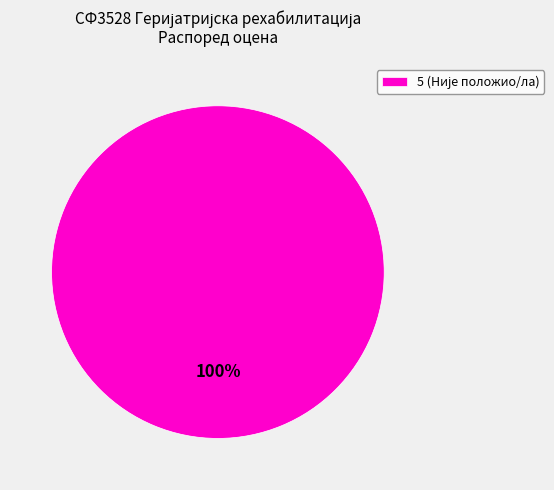

How many segments does this pie chart have?

1